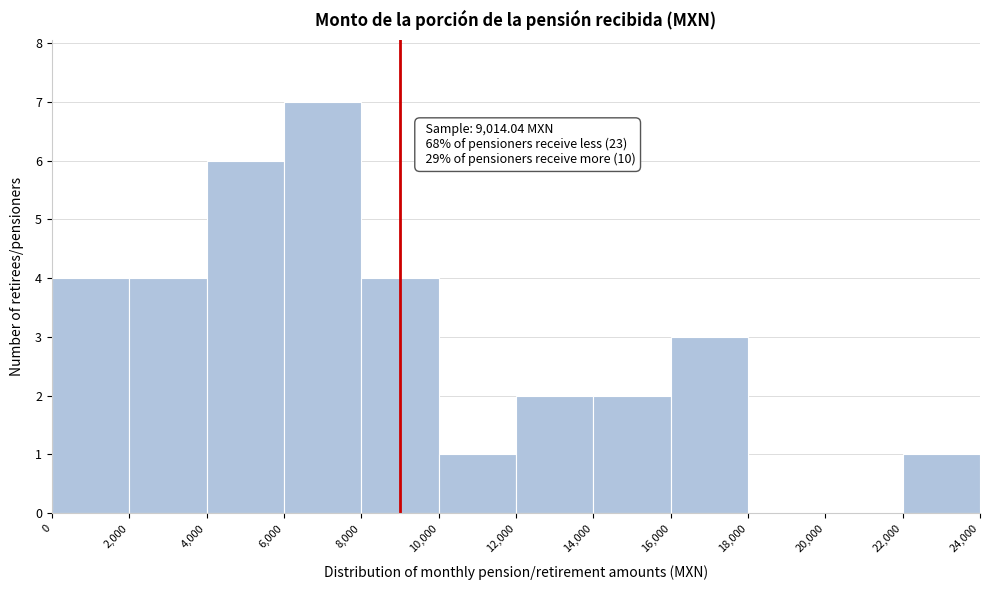

Over which range of the x-axis is the bar tallest?

6,000 to 8,000